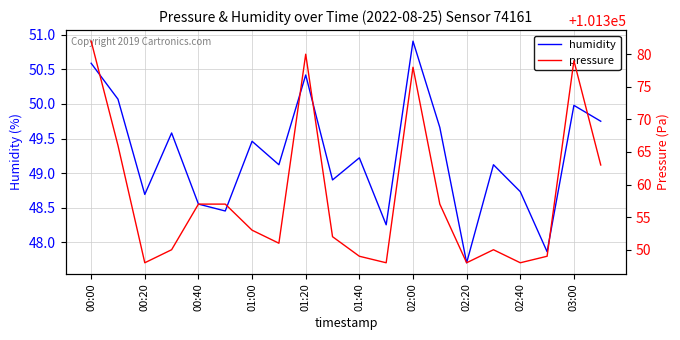

At which label does humidity first exceed 49?

00:00